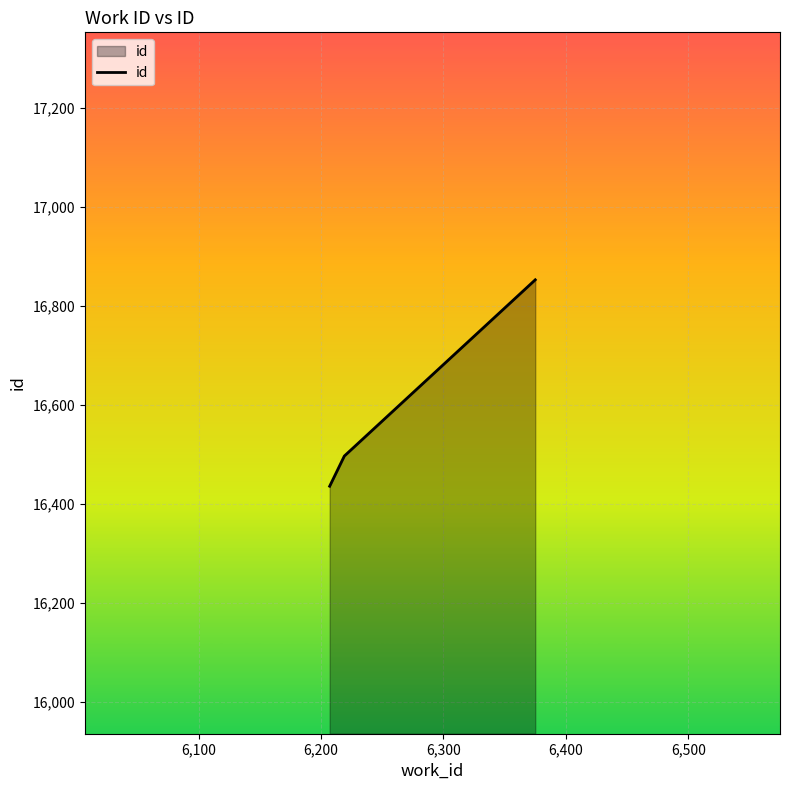

What is the average value?

16594